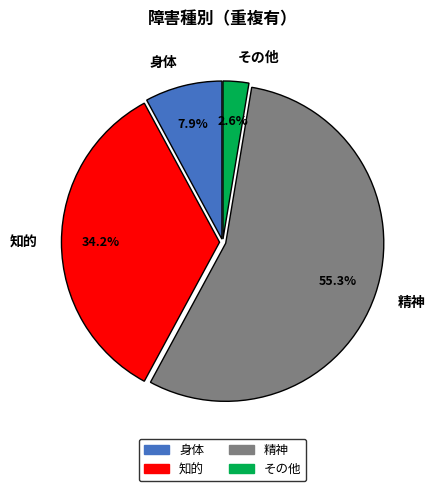

Rank the categories by value from highest to lowest.

精神, 知的, 身体, その他